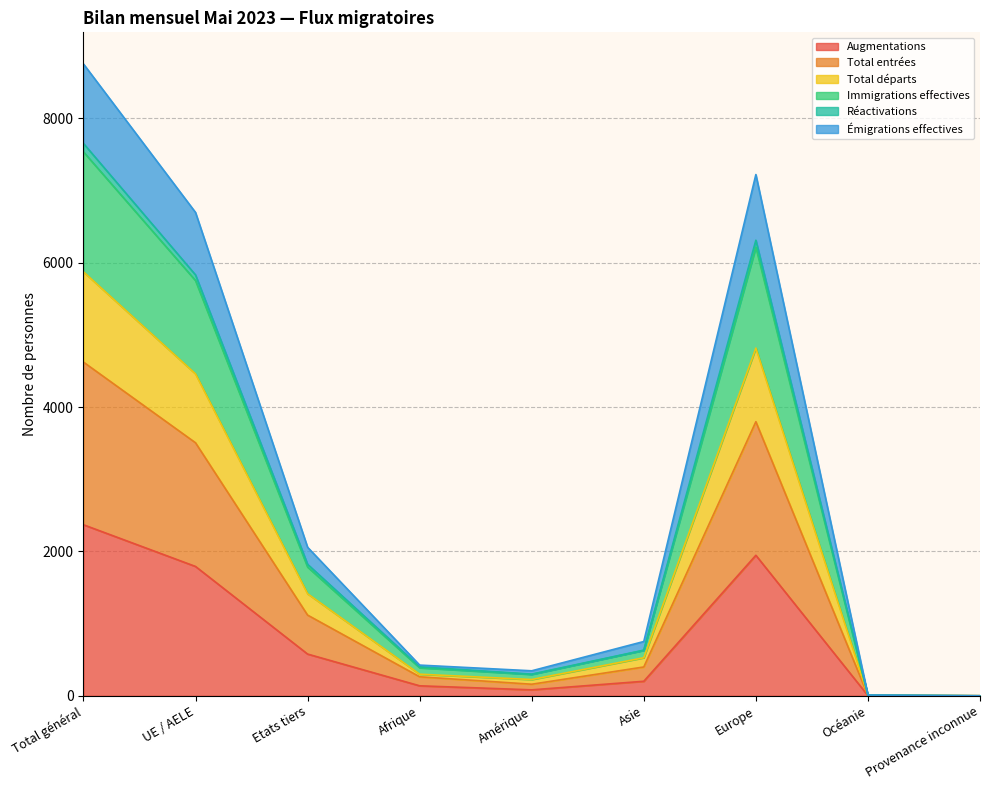

How many lines are shown in the chart?

6